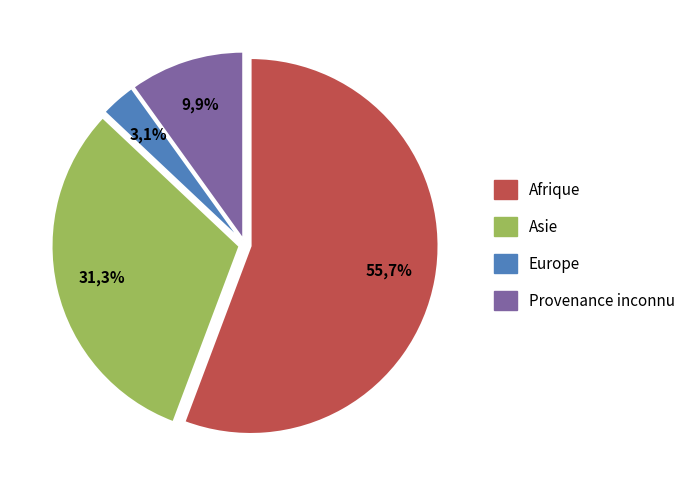

Which slice is the smallest?

Europe